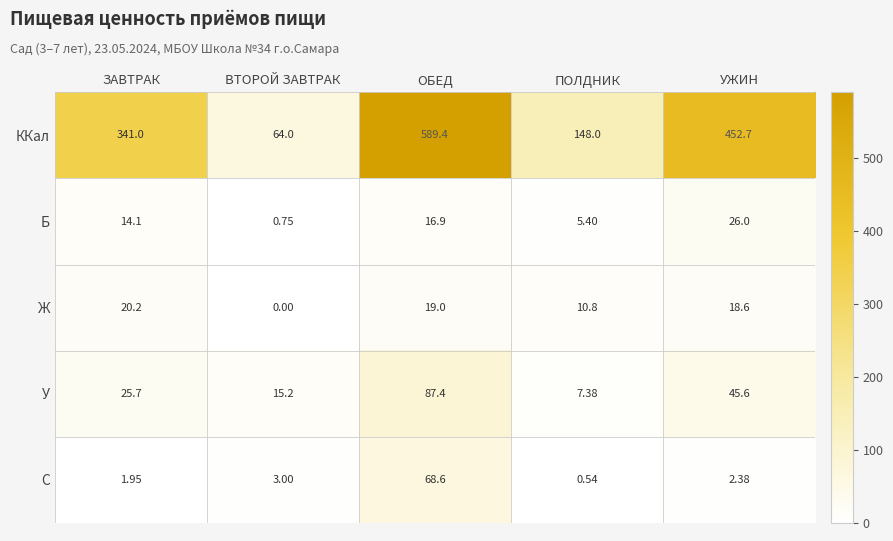

What is the total value across all series at ПОЛДНИК?

172.1